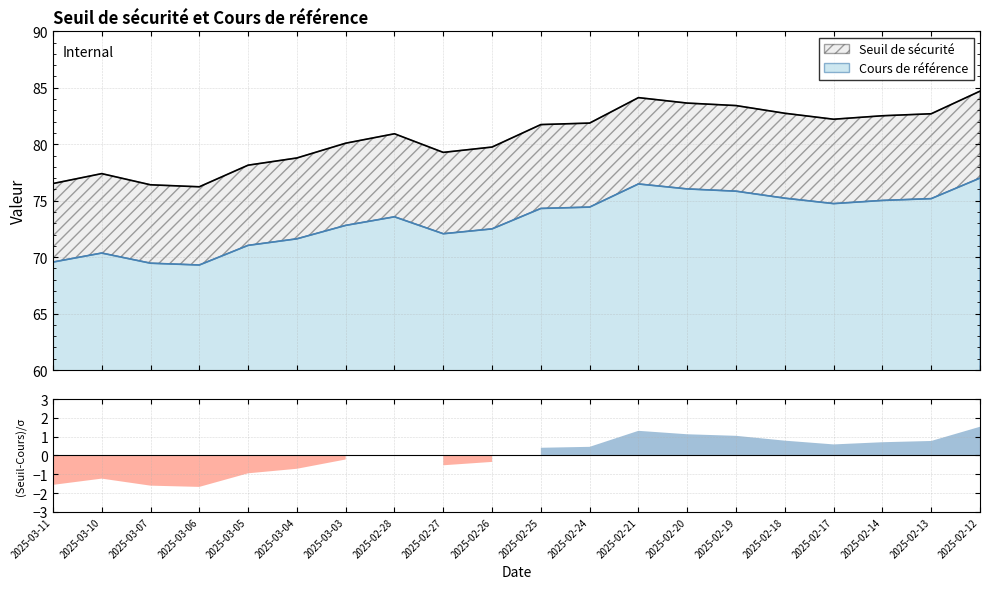

Which series changed the most between 2025-03-05 and 2025-02-19?

Cours de référence